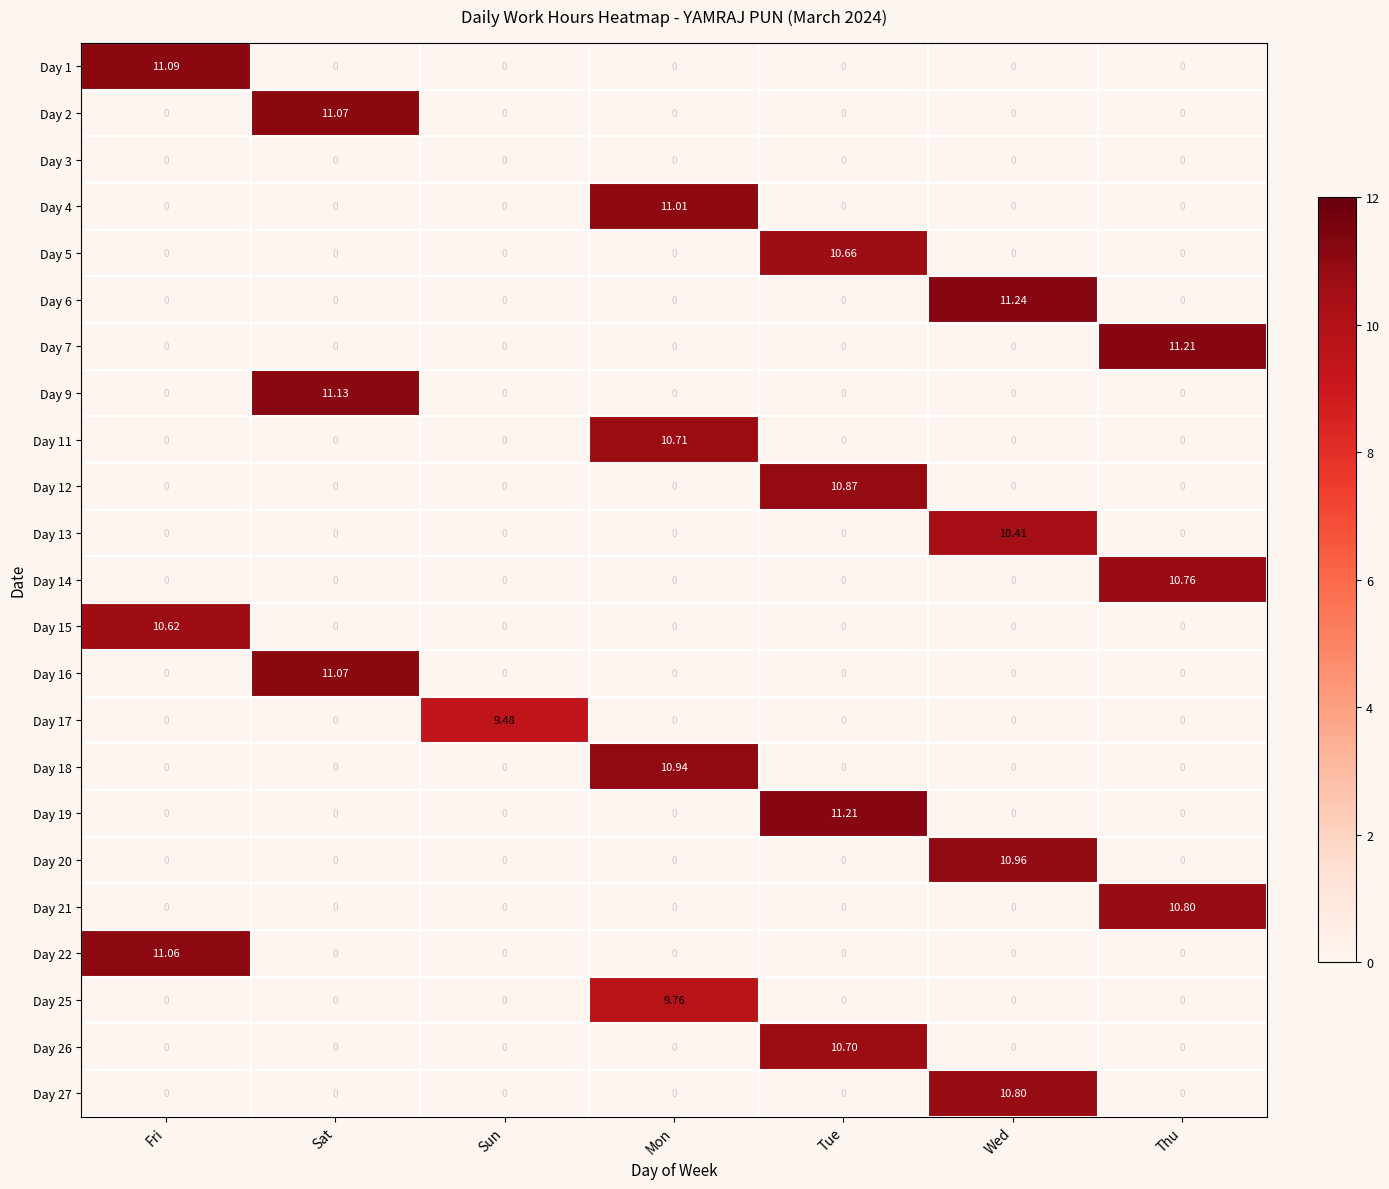

Which series changed the most between Sat and Wed?

Day 6